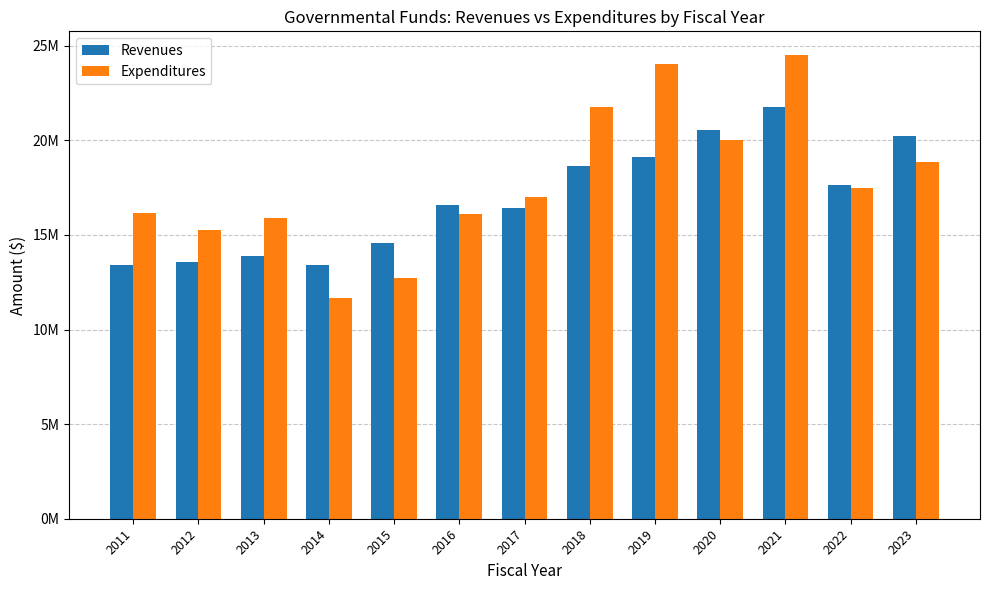

Are the bars grouped side by side (vs. stacked)?

Yes